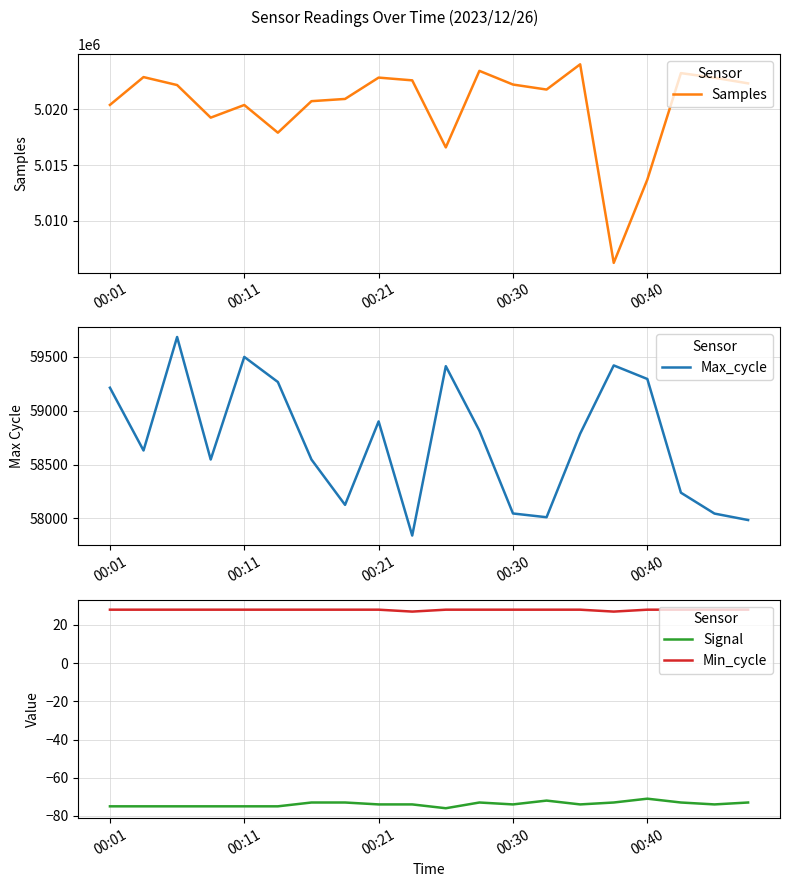

What is the difference between the second highest and second lowest values in the Signal series?

3